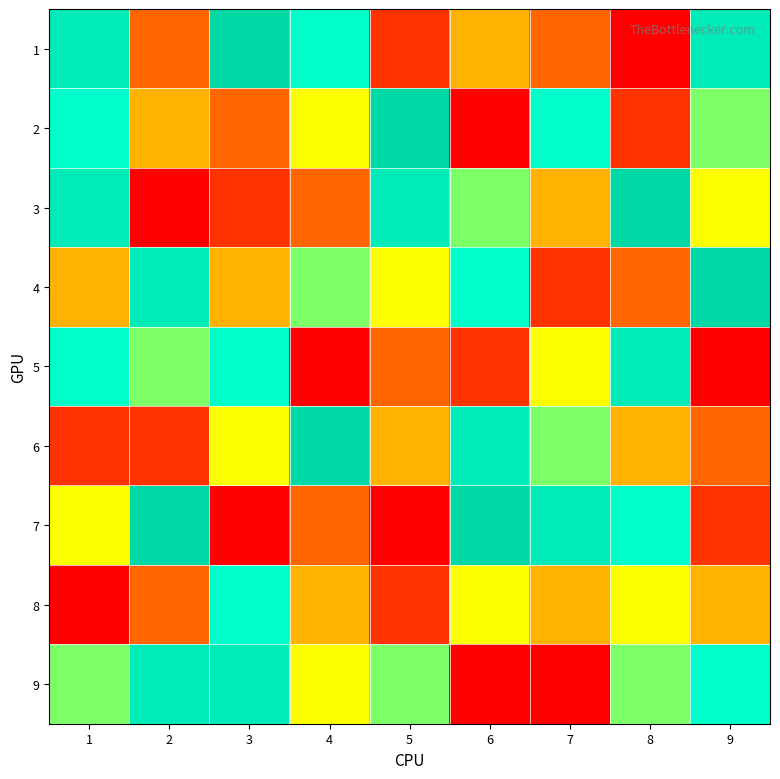

What is the minimum value shown in the chart?

1